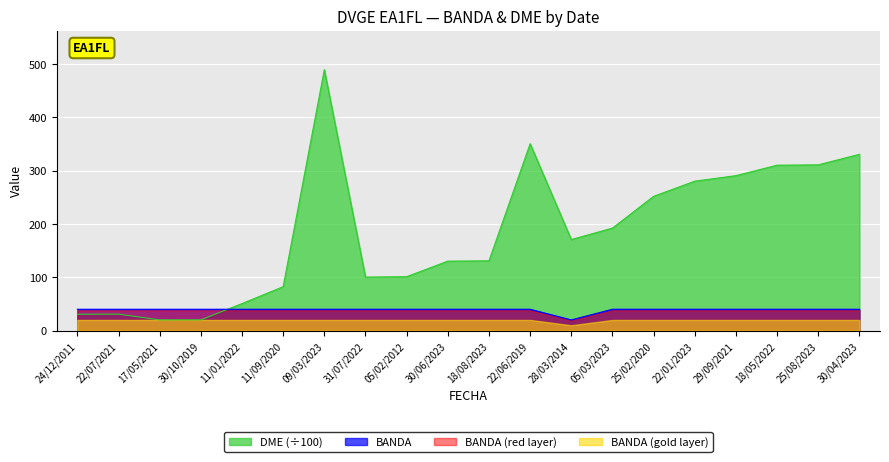

What is the average value of the DME series?

183.6